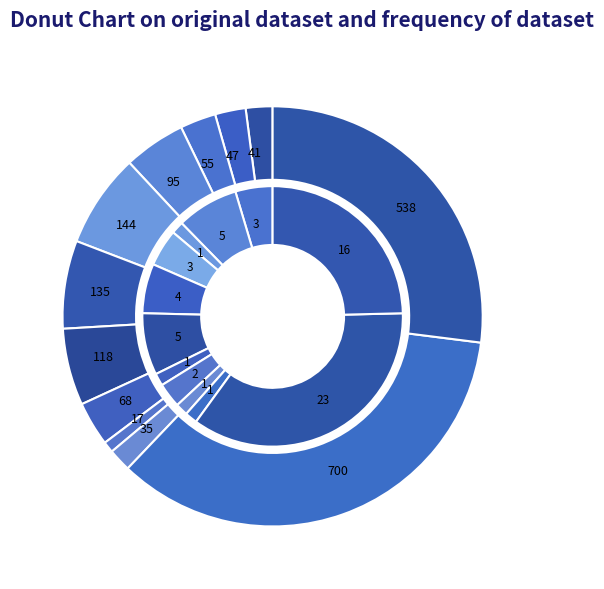

Which has a higher value, 22 or 33?

33